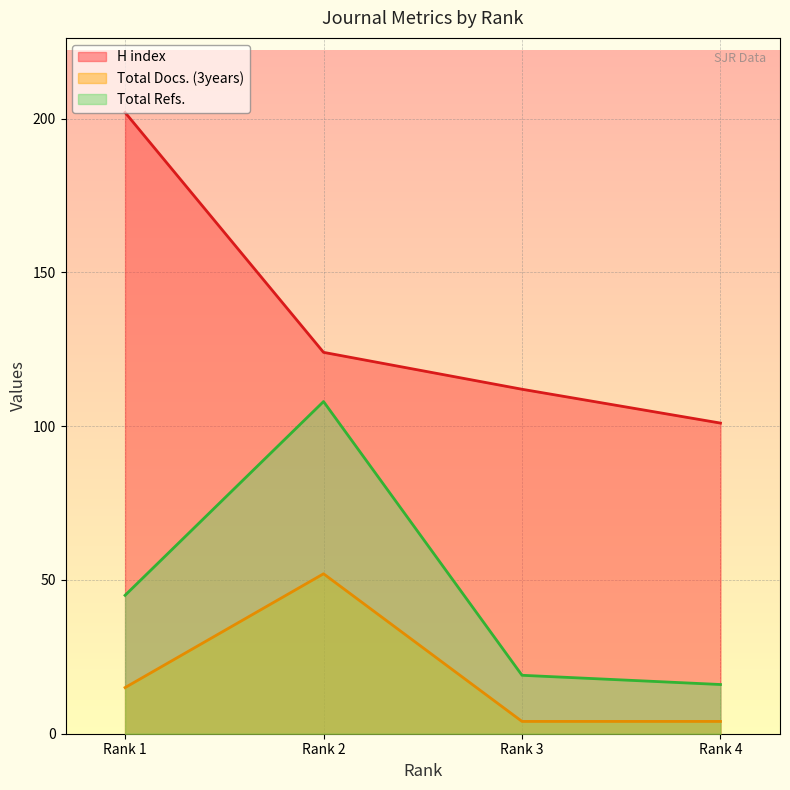

True or false: Total Refs. and H index cross at least once.

False